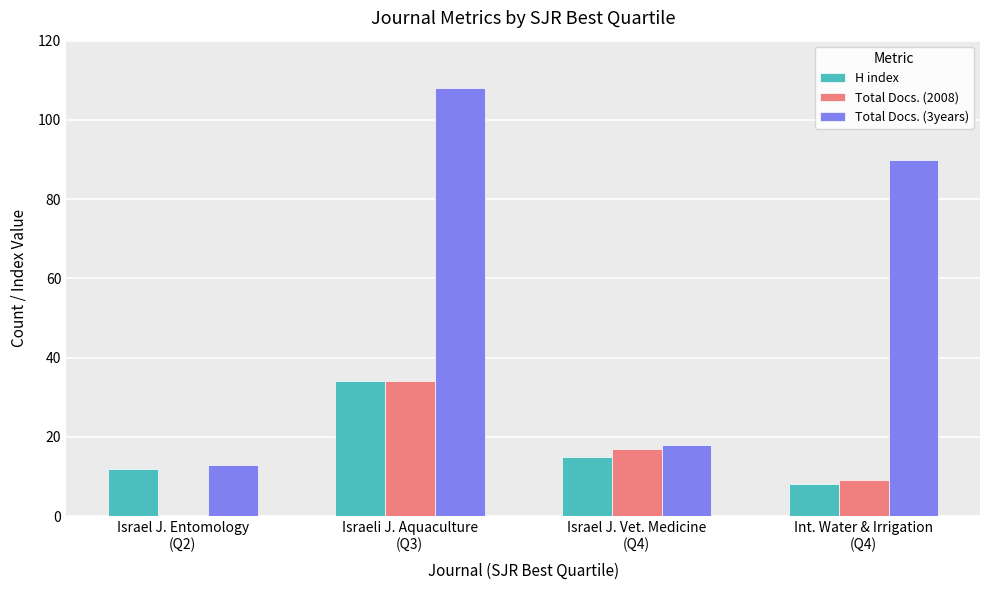

What is the approximate value of Total Docs. (3years) at Israel J. Entomology
(Q2)?

13